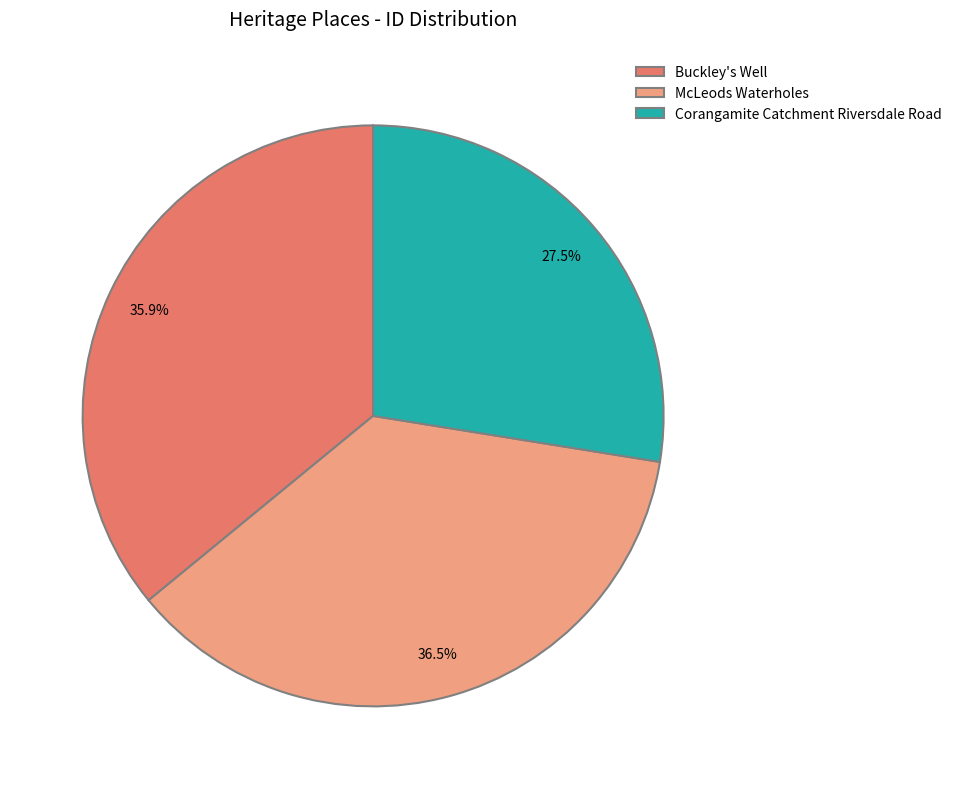

To the nearest percent, what is the combined percentage of Buckley's Well and McLeods Waterholes?

72%